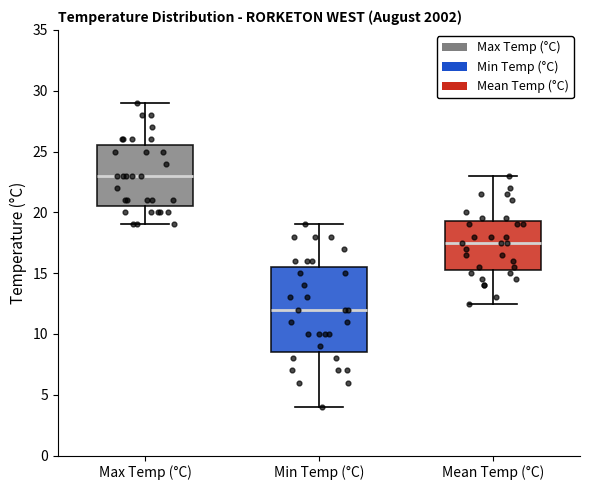

Reading left to right, read every box against the y-axis: the position of its median line, the range the box covers, and the ends of its whiskers. The values are not printed on the chart, so give them approximately, as read against the axis.

Max Temp (°C): median 23.0, box 20.5 to 25.5, whiskers 19.0 to 29.0
Min Temp (°C): median 12.0, box 8.5 to 15.5, whiskers 4.0 to 19.0
Mean Temp (°C): median 17.5, box 15.5 to 19.5, whiskers 12.5 to 23.0